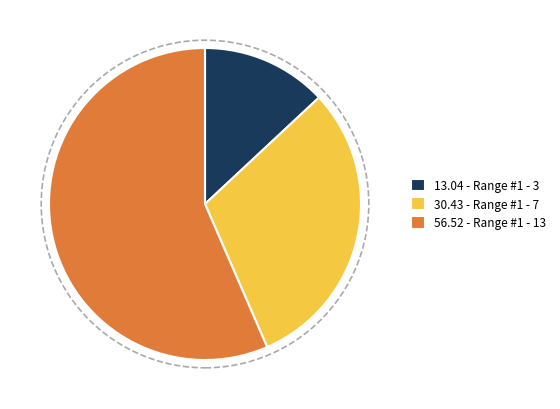

What is the smallest slice in the pie chart?

13.04 - Range #1 - 3